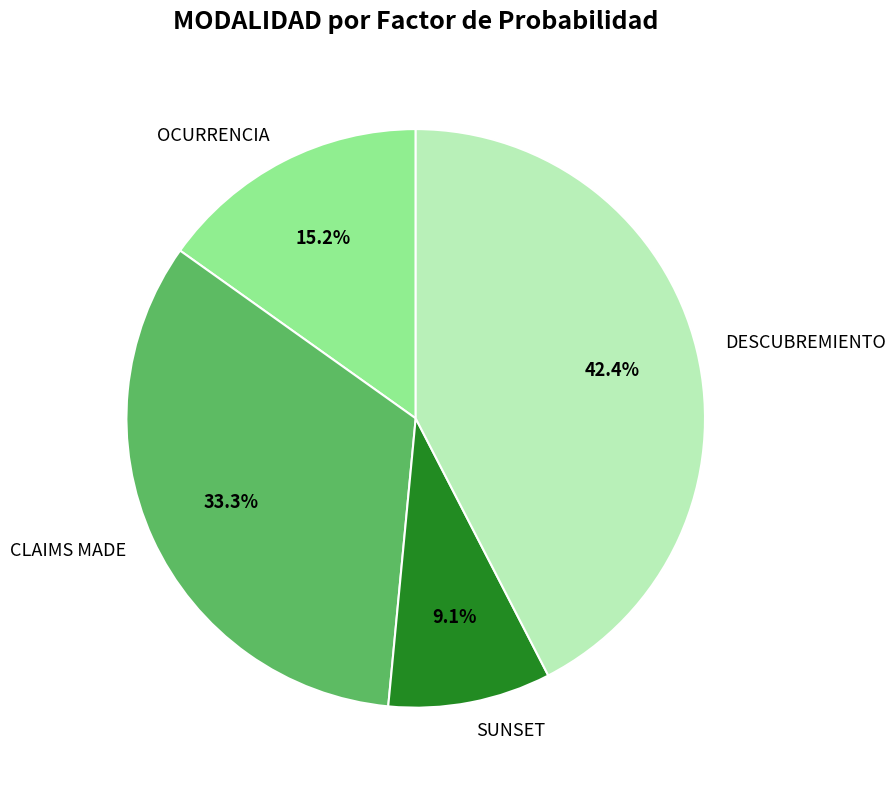

Is there any slice that represents more than half of the pie?

No